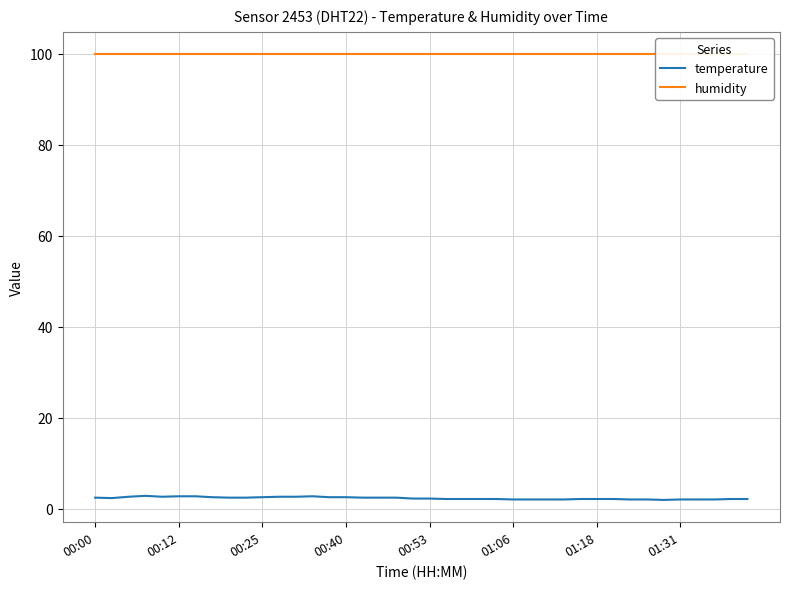

What is the spread (max minus min) of values at 31?

97.8